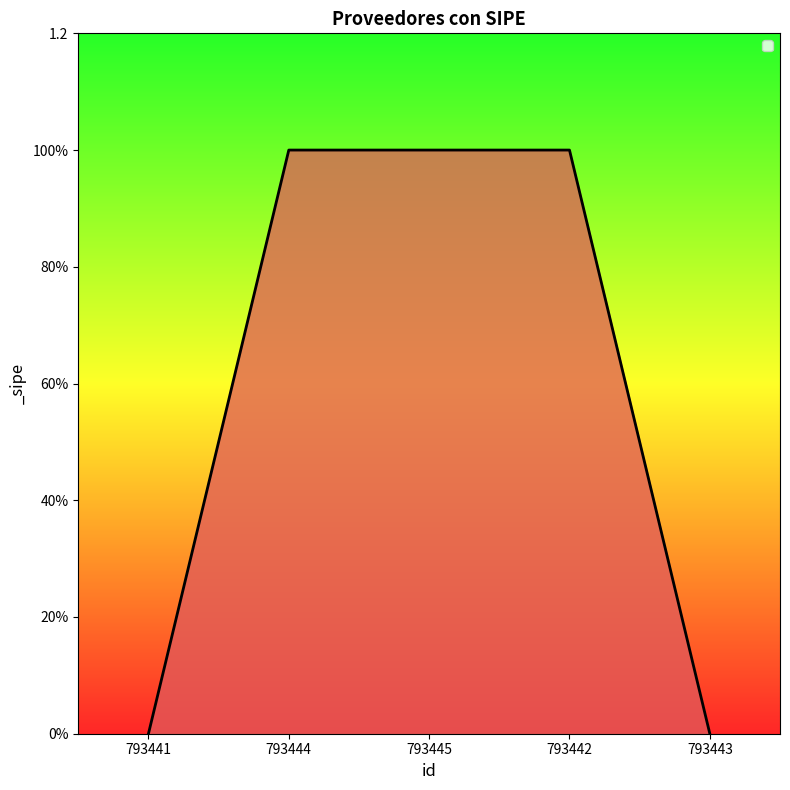

Reading left to right, what are all the values shown in this chart?

793441=0	793444=1	793445=1	793442=1	793443=0